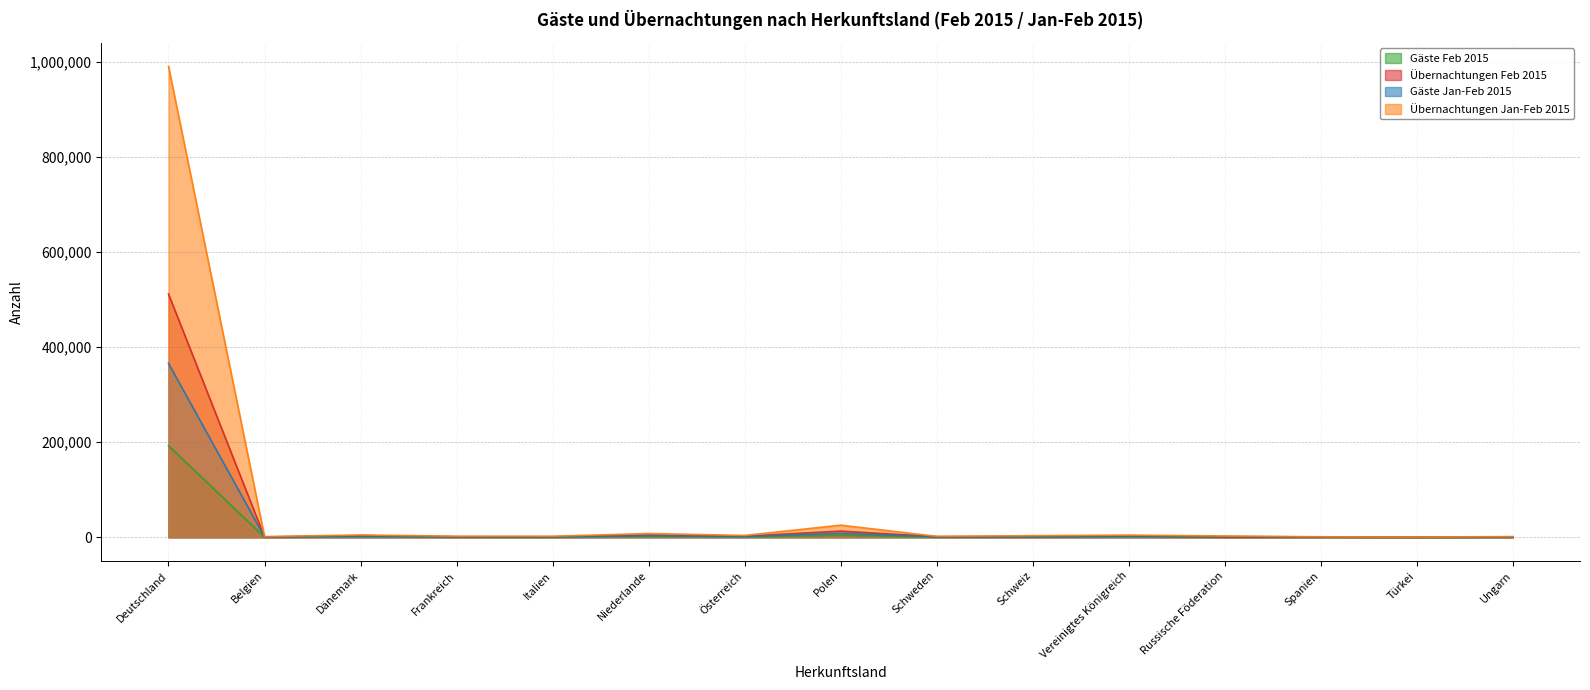

List the series in order of their peak value, lowest first.

Gäste Feb 2015, Gäste Jan-Feb 2015, Übernachtungen Feb 2015, Übernachtungen Jan-Feb 2015